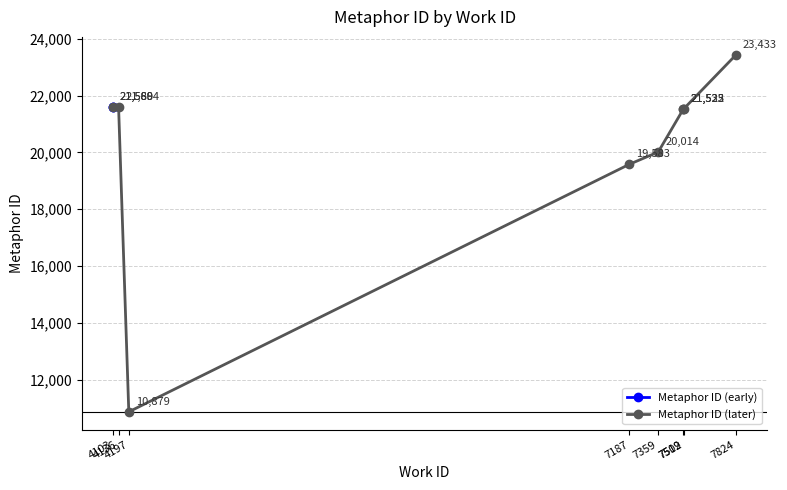

What is the greatest value displayed?

23433